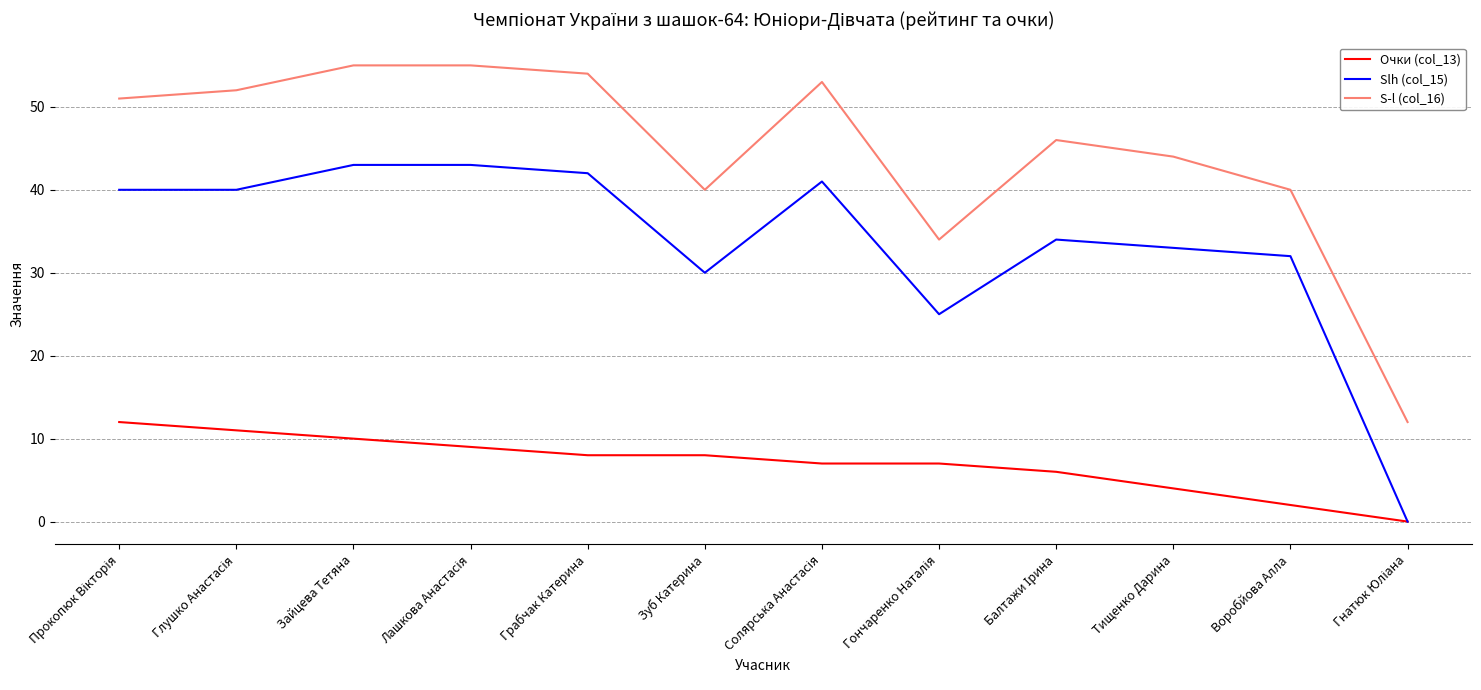

List the series in order of their peak value, lowest first.

Очки (col_13), Slh (col_15), S-l (col_16)